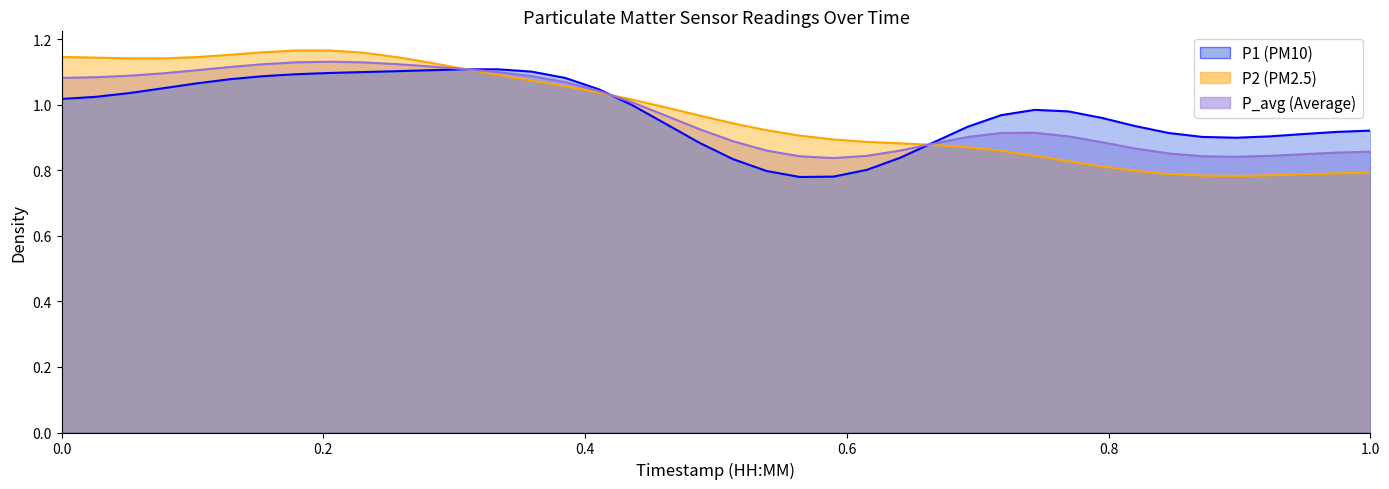

The value of P1 (PM10) line at 1.0 is 1.9. True or false?

False